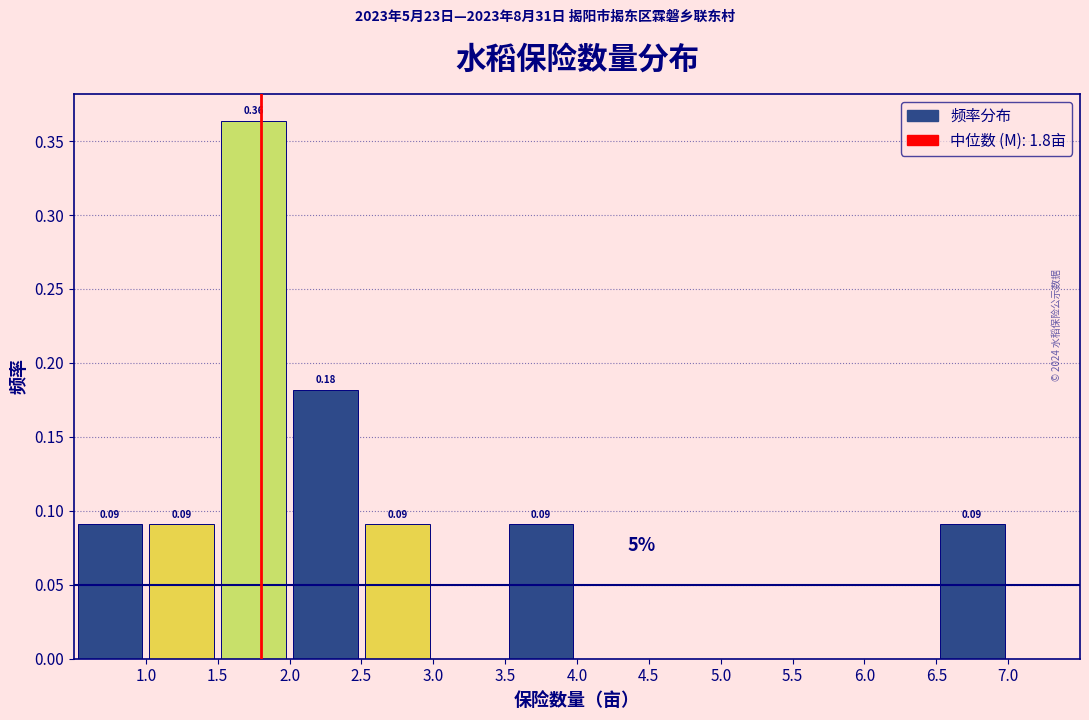

Which range on the x-axis has the tallest bar?

1.5 to 2.0